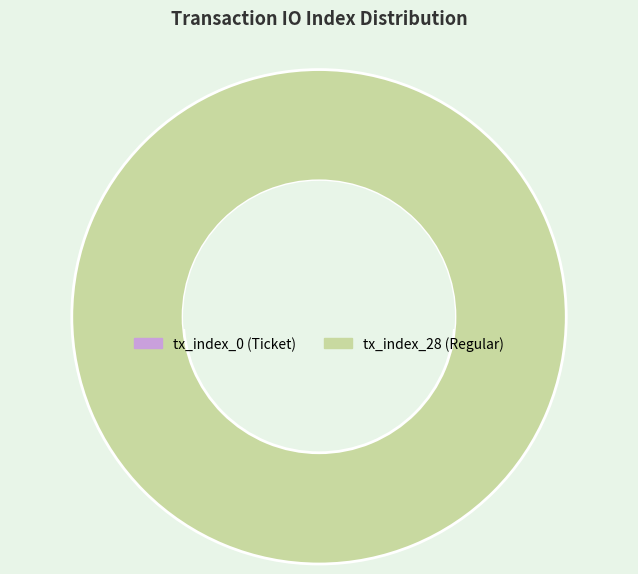

Is it true that tx_index_0 is 1% of the pie?

False